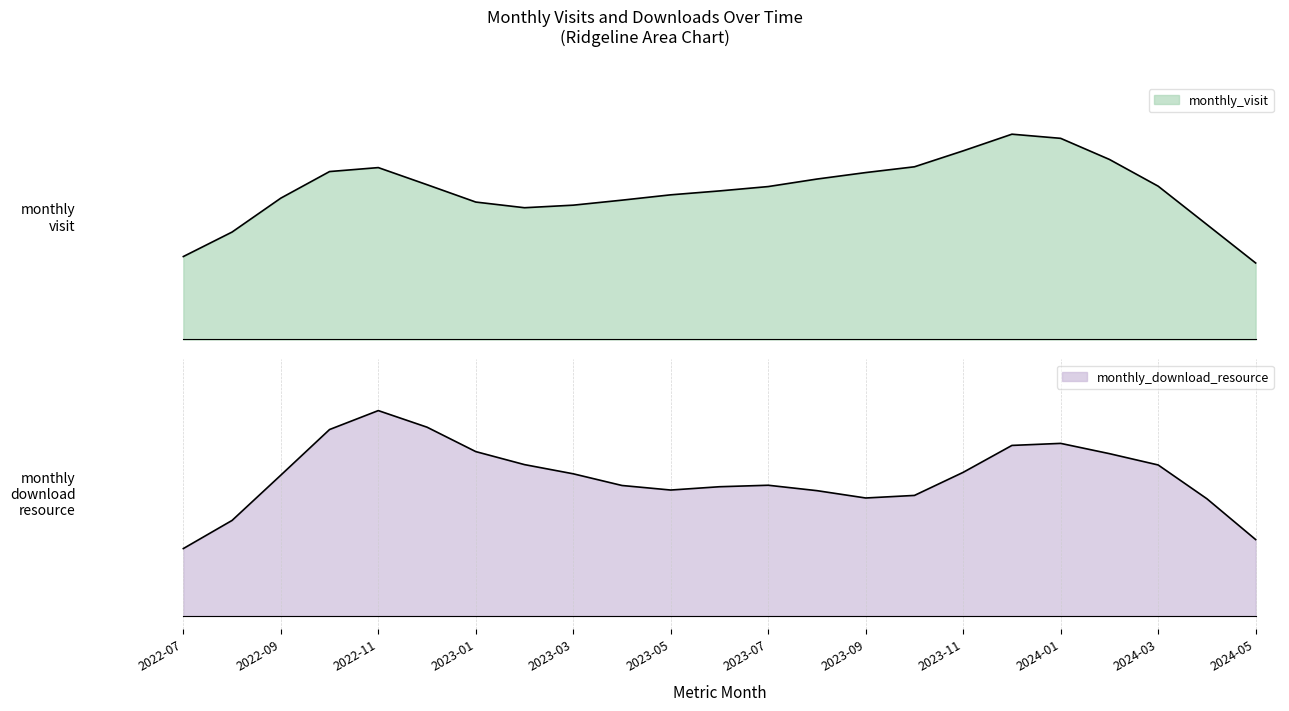

Is the value of monthly_visit at 2022-11 greater than the value of monthly_download_resource at 2023-04?

Yes